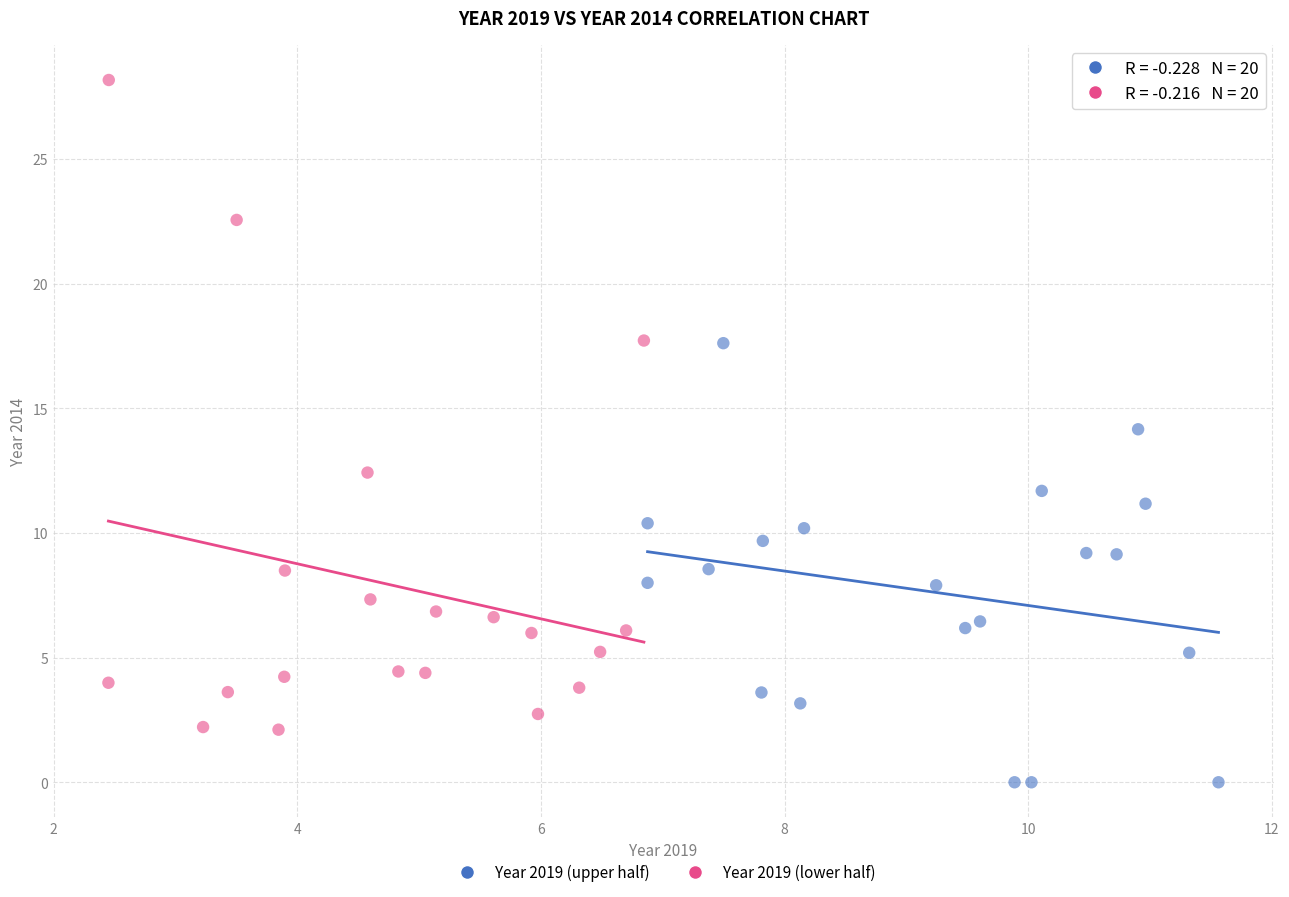

Which series contains the lowest Y value?

Year 2019 (upper half)